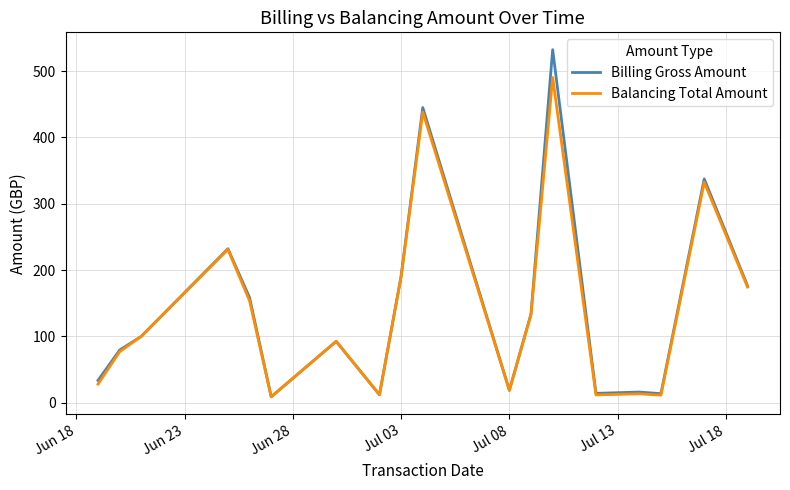

Which series has the widest spread of values?

Billing Gross Amount